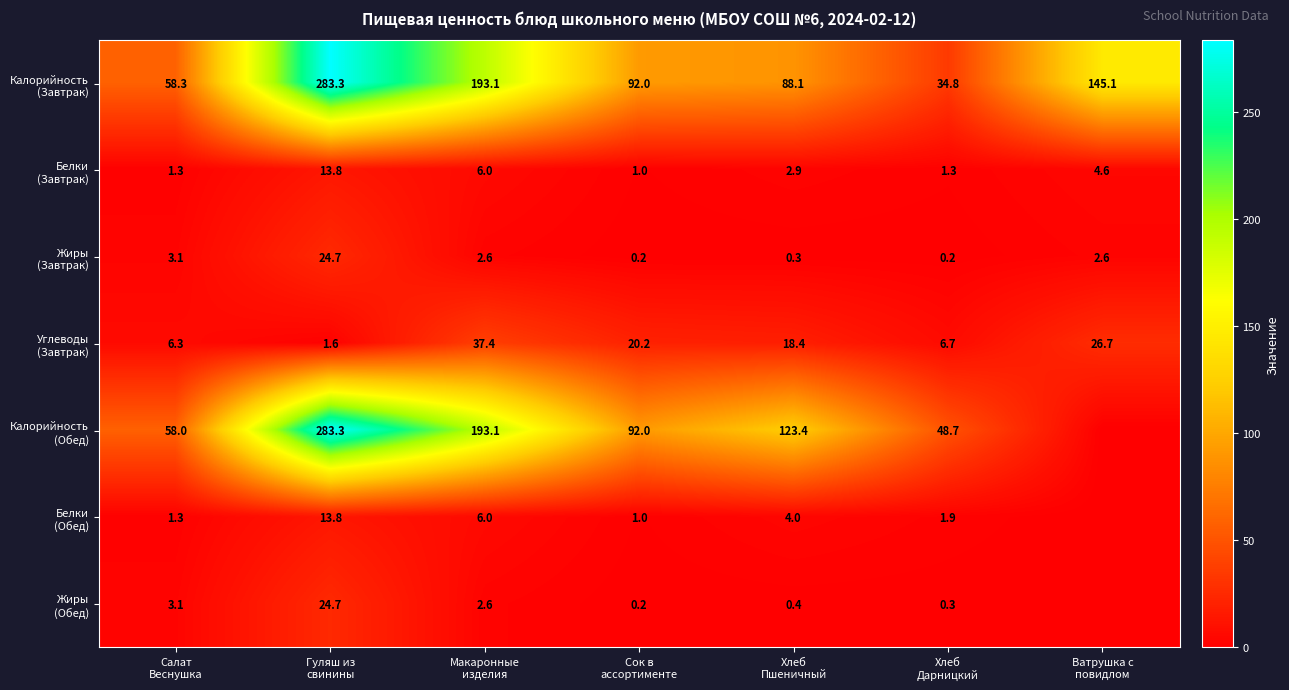

Where is Жиры (Обед) nearest to the value 12?

Салат Веснушка